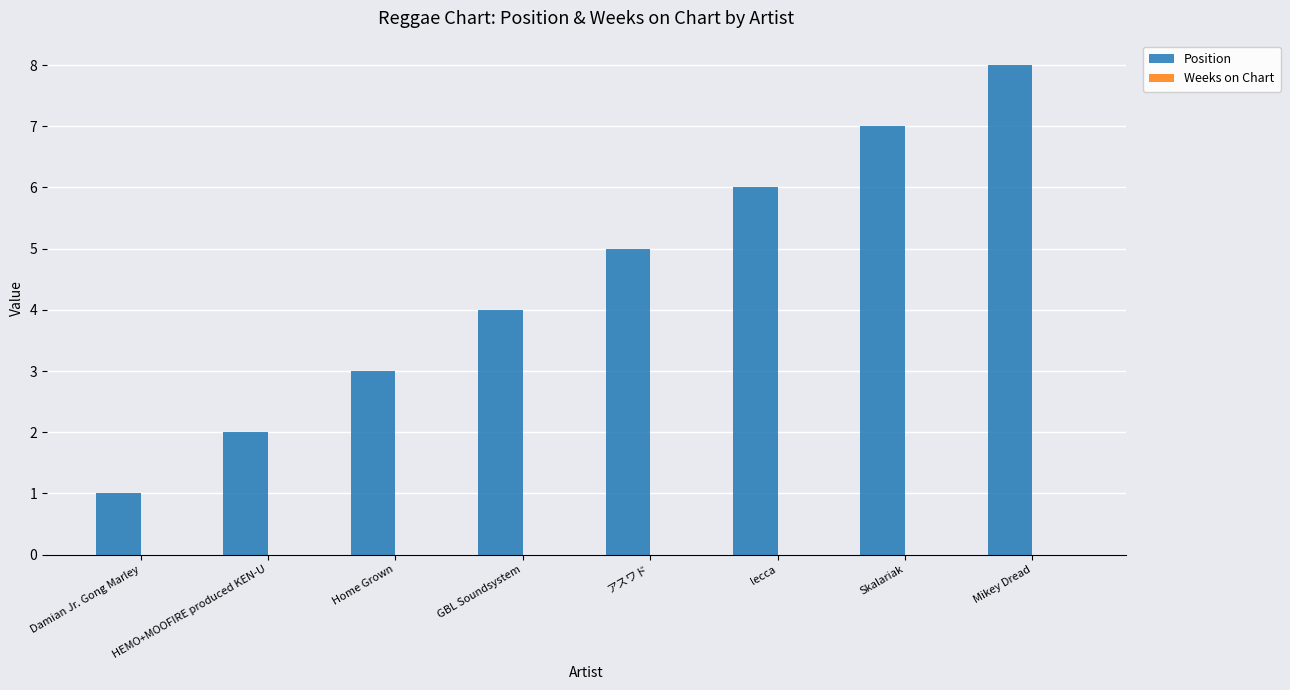

What is the label of the 4th bar from the left?

GBL Soundsystem